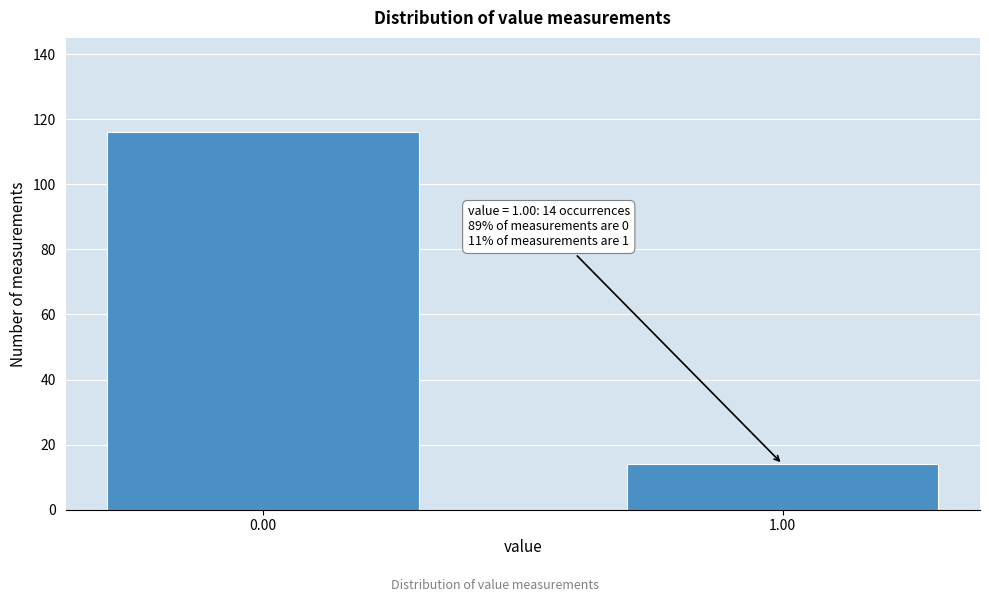

Reading left to right, list all the values displayed in this chart.

116	14